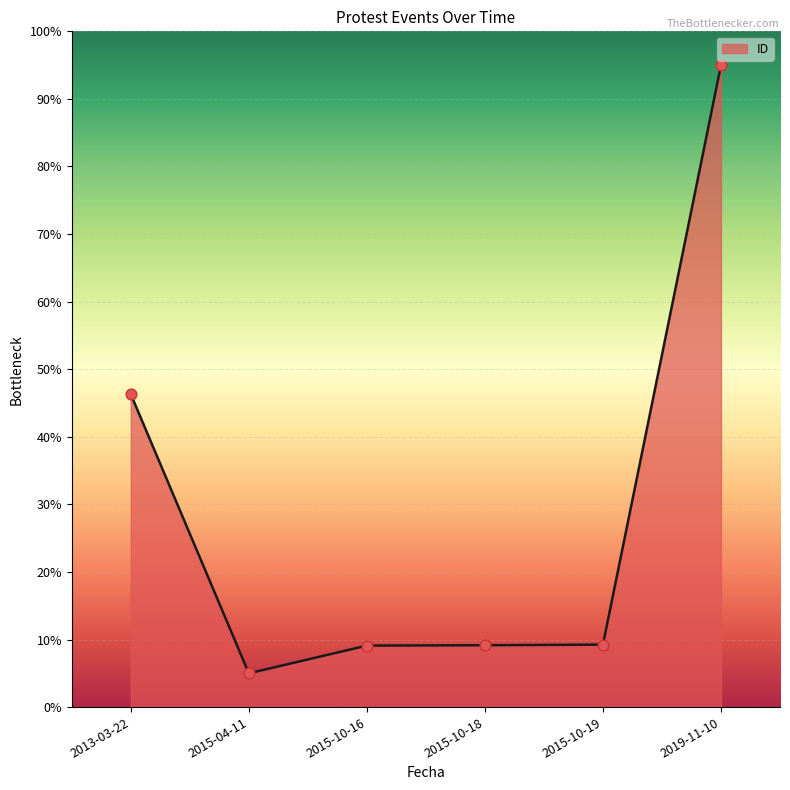

Which has a higher value, 2015-04-11 or 2015-10-16?

2015-10-16